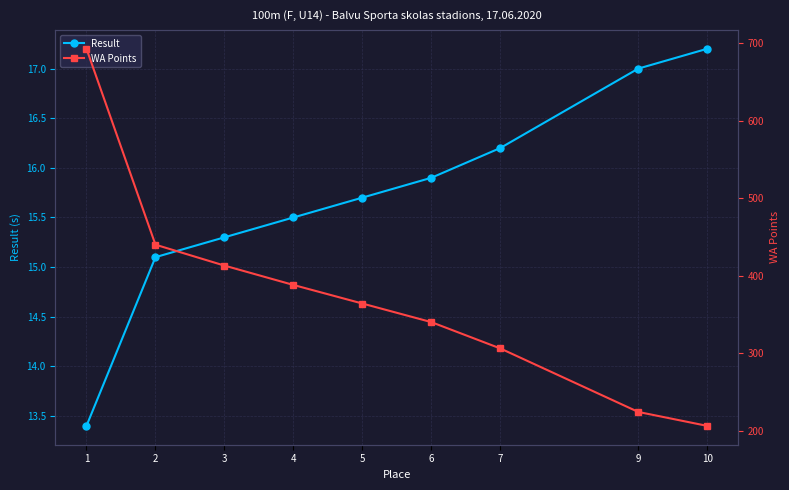

At how many categories does at least one series exceed 308?

6